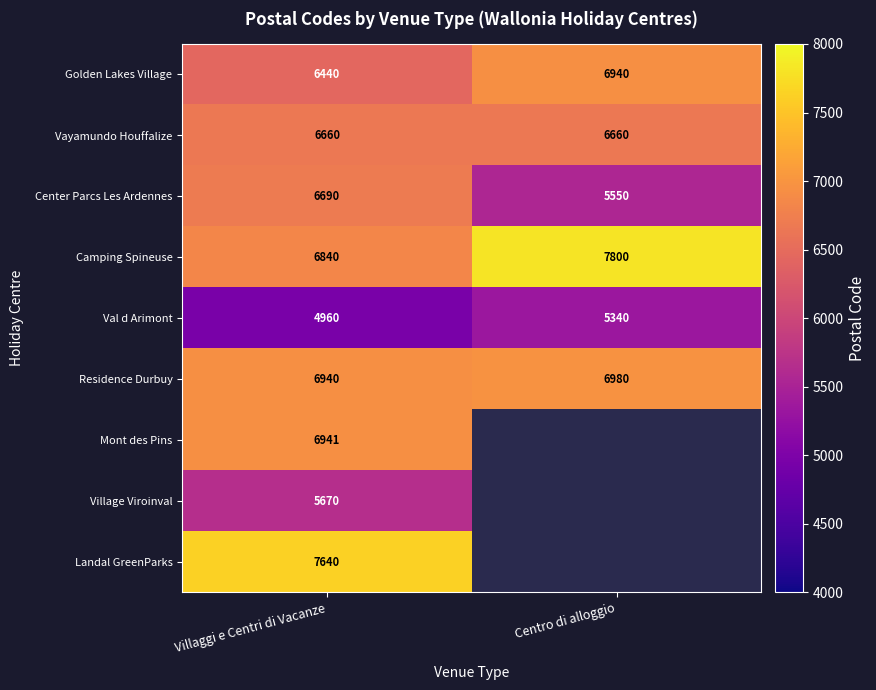

What is the spread (max minus min) of values at Villaggi e Centri di Vacanze?

2680